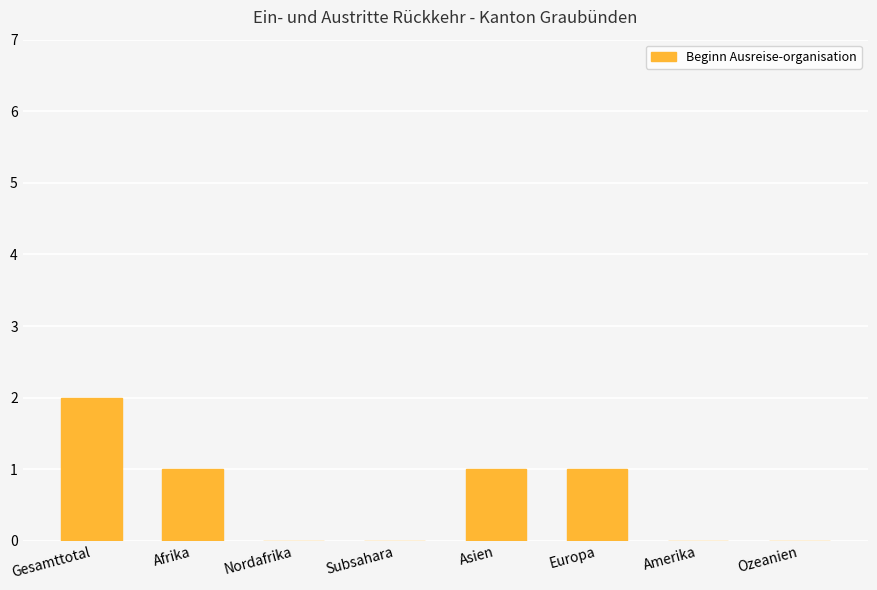

Is it true that the value at Europa is 2?

False